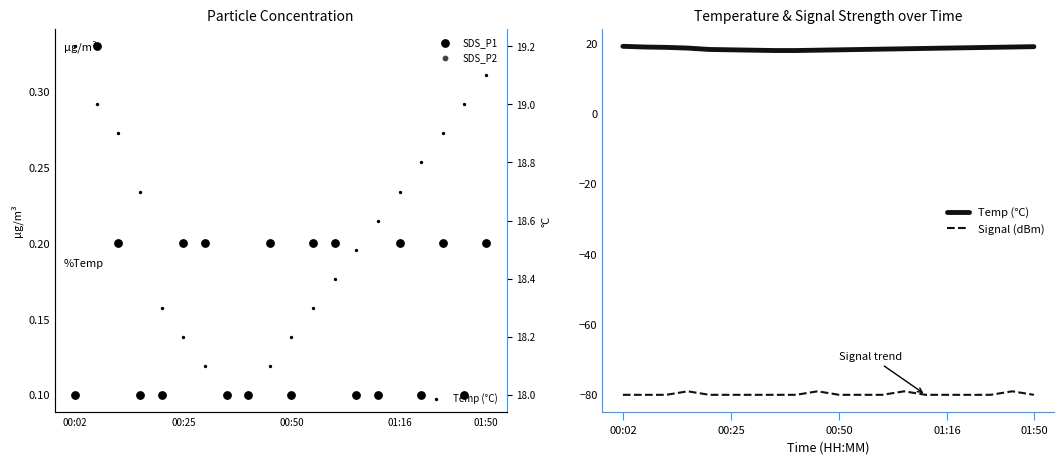

Which series has the largest Y range (max minus min)?

Temp (°C)